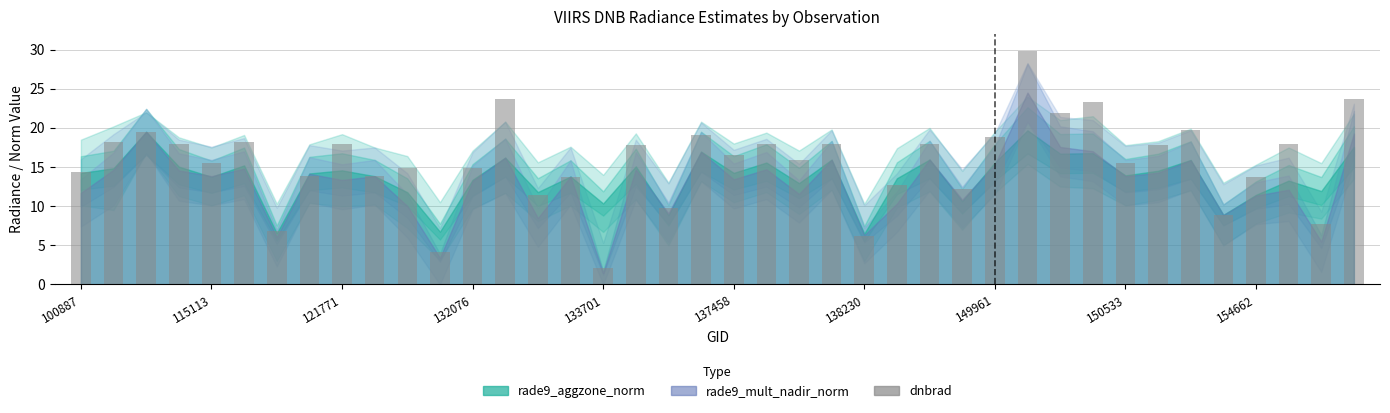

What is the sum of all values?

624.0